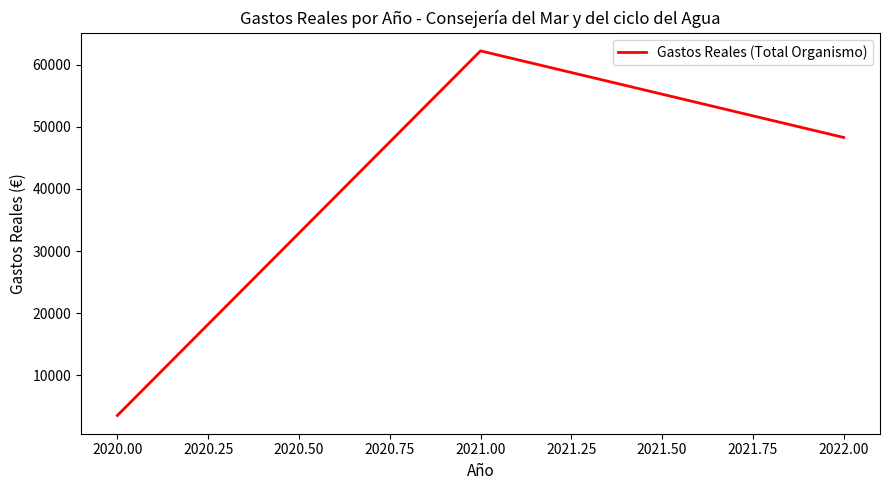

Rank the categories by value from lowest to highest.

2020.00, 2022.00, 2021.00